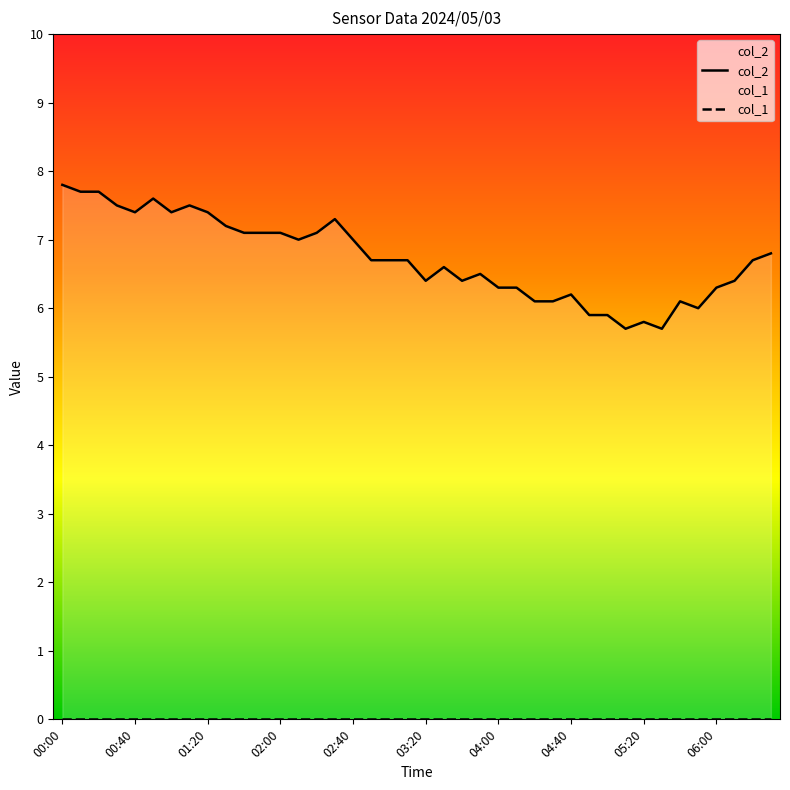

Which label corresponds to the largest value in the chart?

00:00